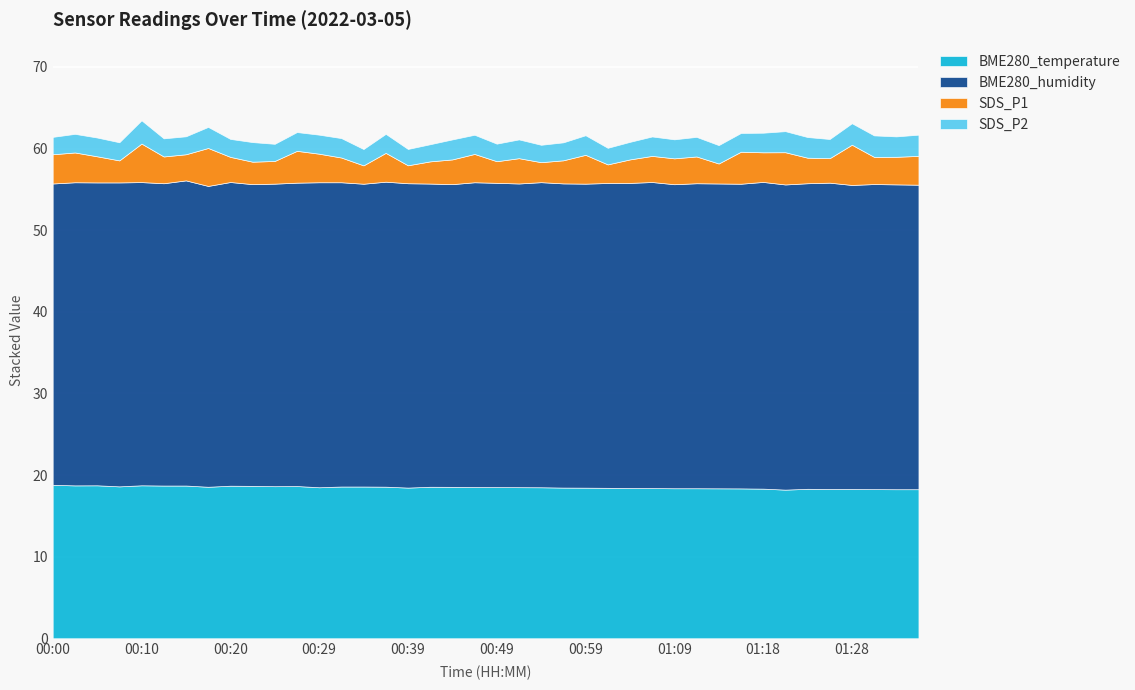

What is the minimum value for BME280_humidity?

36.9